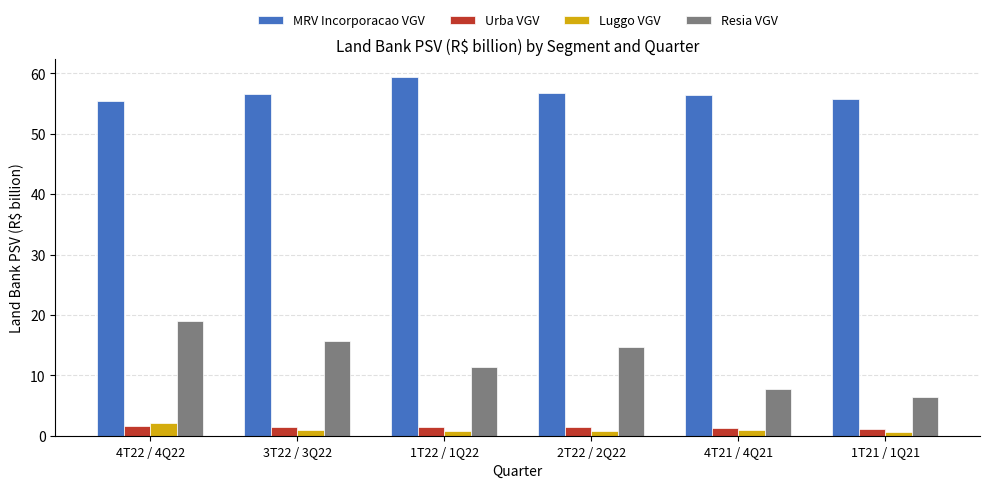

Where does the Resia VGV series first go above 14?

4T22 / 4Q22